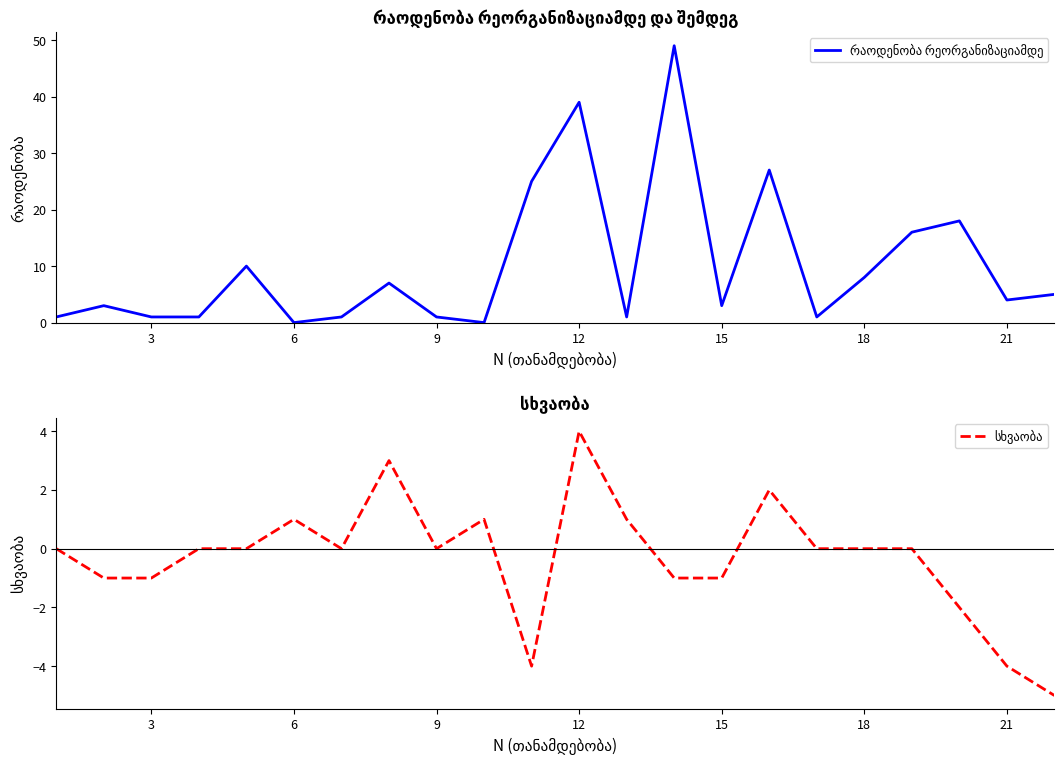

Is it true that სხვაობა equals -5 at 18?

False